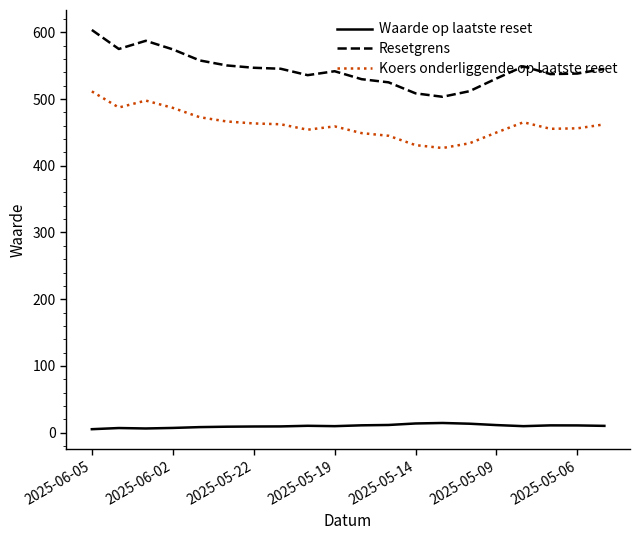

Which series has the widest spread of values?

Resetgrens